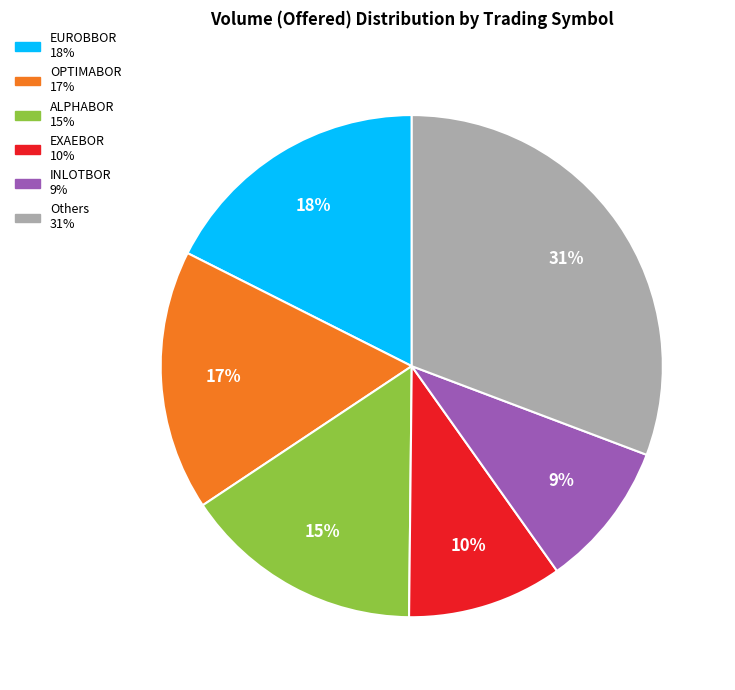

Does any single category account for the majority?

No